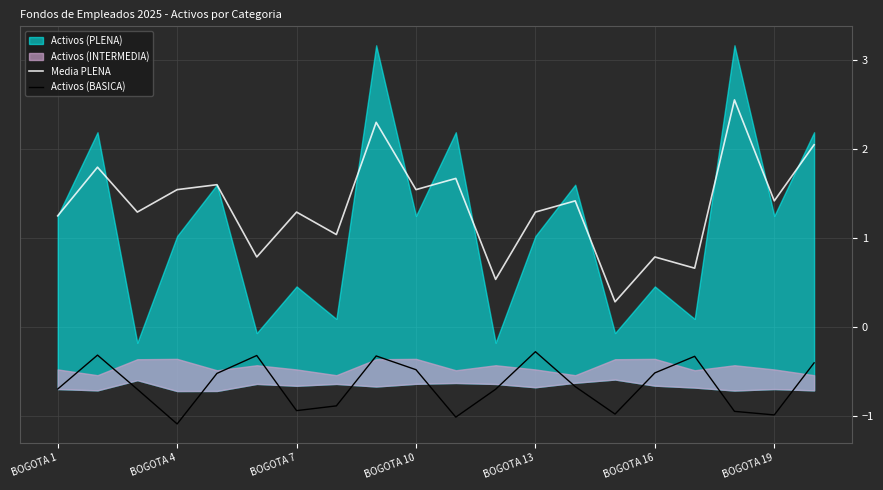

Which label corresponds to the largest value in the chart?

17